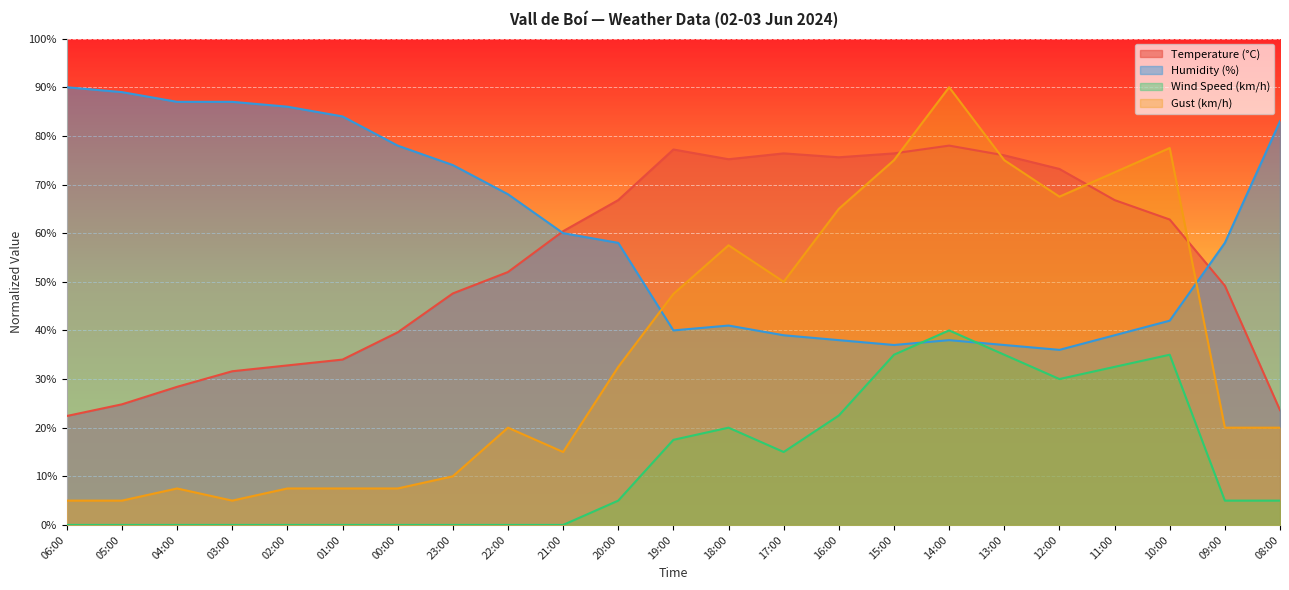

How many lines are shown in the chart?

4